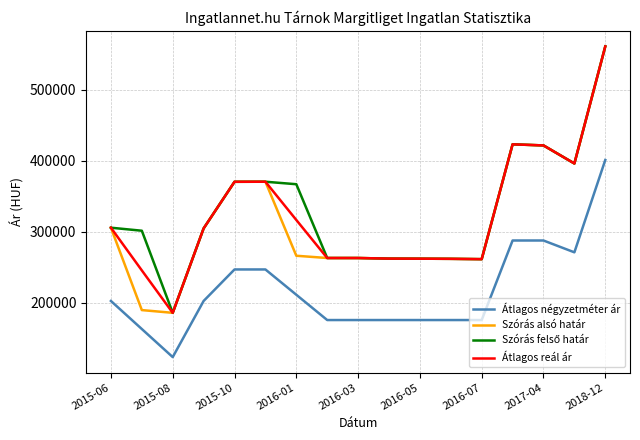

True or false: Átlagos négyzetméter ár and Szórás alsó határ intersect in this chart.

False